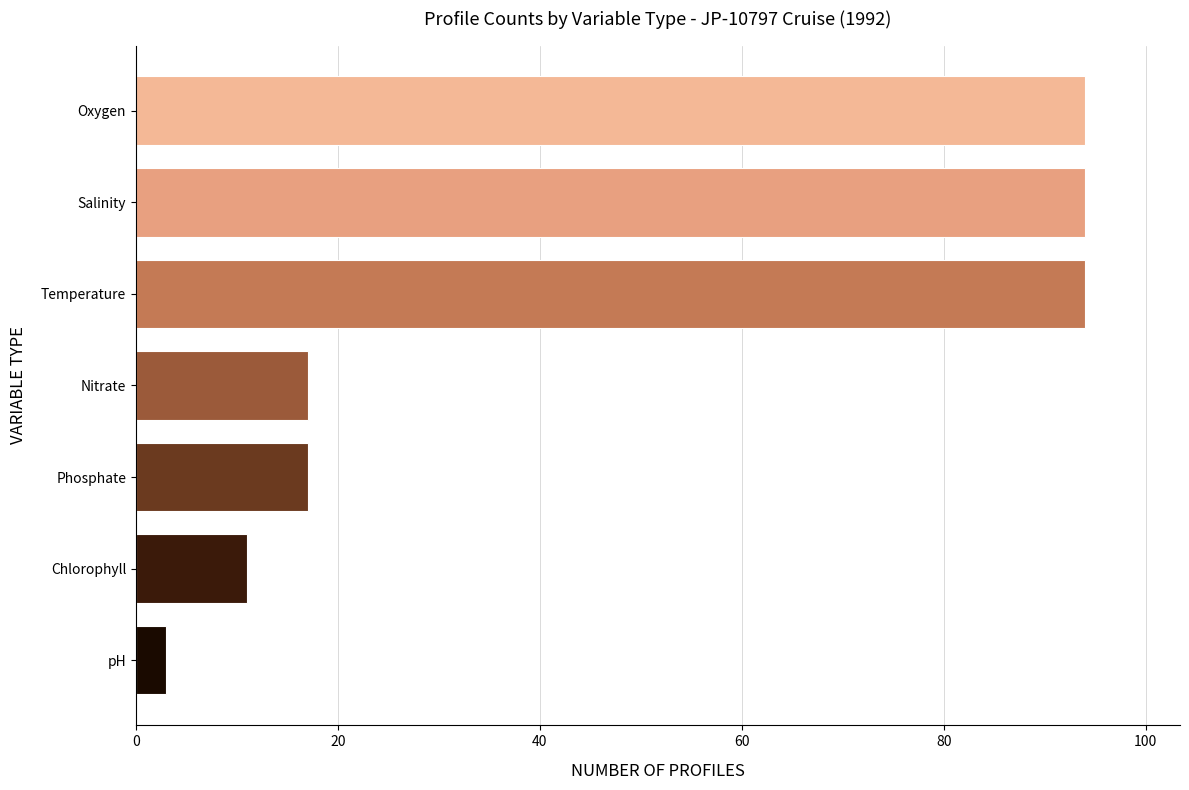

What is the average value?

47